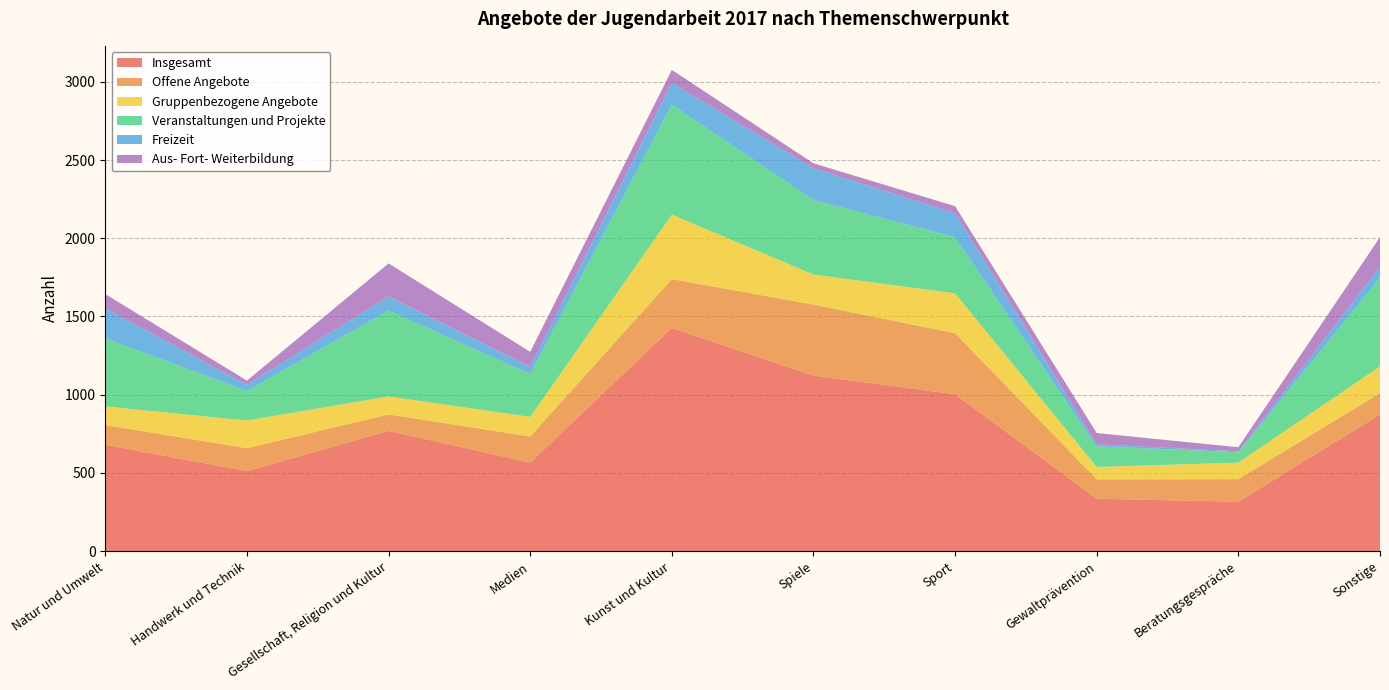

Reading right to left, what are all the values shown in this chart?

Insgesamt: Sonstige=874	Beratungsgespräche=316	Gewaltprävention=335	Sport=1003	Spiele=1122	Kunst und Kultur=1427	Medien=566	Gesellschaft, Religion und Kultur=769	Handwerk und Technik=512	Natur und Umwelt=680
Offene Angebote: Sonstige=136	Beratungsgespräche=144	Gewaltprävention=124	Sport=390	Spiele=454	Kunst und Kultur=312	Medien=167	Gesellschaft, Religion und Kultur=105	Handwerk und Technik=146	Natur und Umwelt=126
Gruppenbezogene Angebote: Sonstige=171	Beratungsgespräche=106	Gewaltprävention=79	Sport=255	Spiele=192	Kunst und Kultur=412	Medien=125	Gesellschaft, Religion und Kultur=115	Handwerk und Technik=177	Natur und Umwelt=119
Veranstaltungen und Projekte: Sonstige=567	Beratungsgespräche=66	Gewaltprävention=132	Sport=358	Spiele=476	Kunst und Kultur=703	Medien=274	Gesellschaft, Religion und Kultur=549	Handwerk und Technik=189	Natur und Umwelt=435
Freizeit: Sonstige=71	Beratungsgespräche=6	Gewaltprävention=13	Sport=153	Spiele=203	Kunst und Kultur=139	Medien=46	Gesellschaft, Religion und Kultur=90	Handwerk und Technik=39	Natur und Umwelt=191
Aus- Fort- Weiterbildung: Sonstige=188	Beratungsgespräche=26	Gewaltprävention=72	Sport=46	Spiele=32	Kunst und Kultur=83	Medien=96	Gesellschaft, Religion und Kultur=211	Handwerk und Technik=27	Natur und Umwelt=92